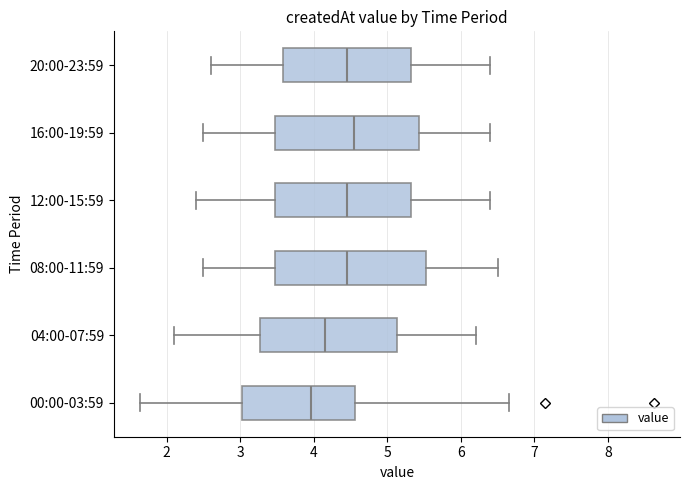

Reading bottom to top, read every box against the x-axis: the position of its median line, the range the box covers, and the ends of its whiskers. The values are not printed on the chart, so give them approximately, as read against the axis.

00:00-03:59: median 4.0, box 3.0 to 4.6, whiskers 1.6 to 6.7
04:00-07:59: median 4.2, box 3.3 to 5.1, whiskers 2.1 to 6.2
08:00-11:59: median 4.5, box 3.5 to 5.5, whiskers 2.5 to 6.5
12:00-15:59: median 4.5, box 3.5 to 5.3, whiskers 2.4 to 6.4
16:00-19:59: median 4.6, box 3.5 to 5.4, whiskers 2.5 to 6.4
20:00-23:59: median 4.5, box 3.6 to 5.3, whiskers 2.6 to 6.4